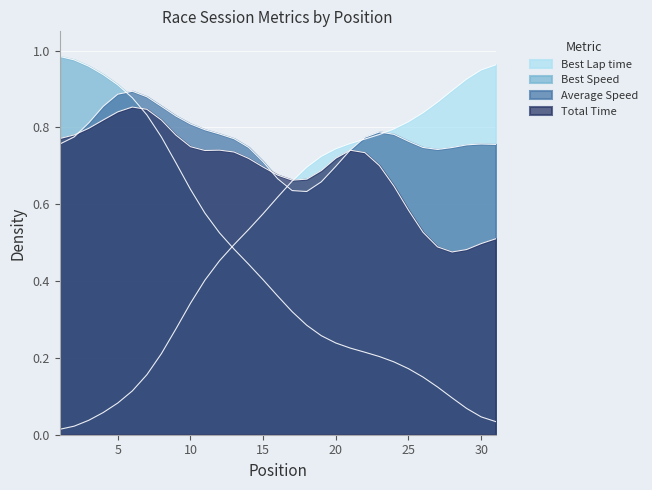

Which series has the widest spread of values?

Best Speed